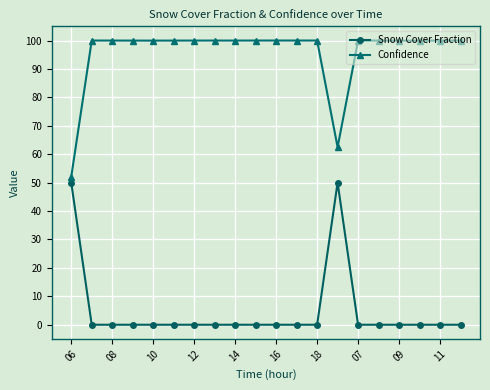

How many lines are shown in the chart?

2